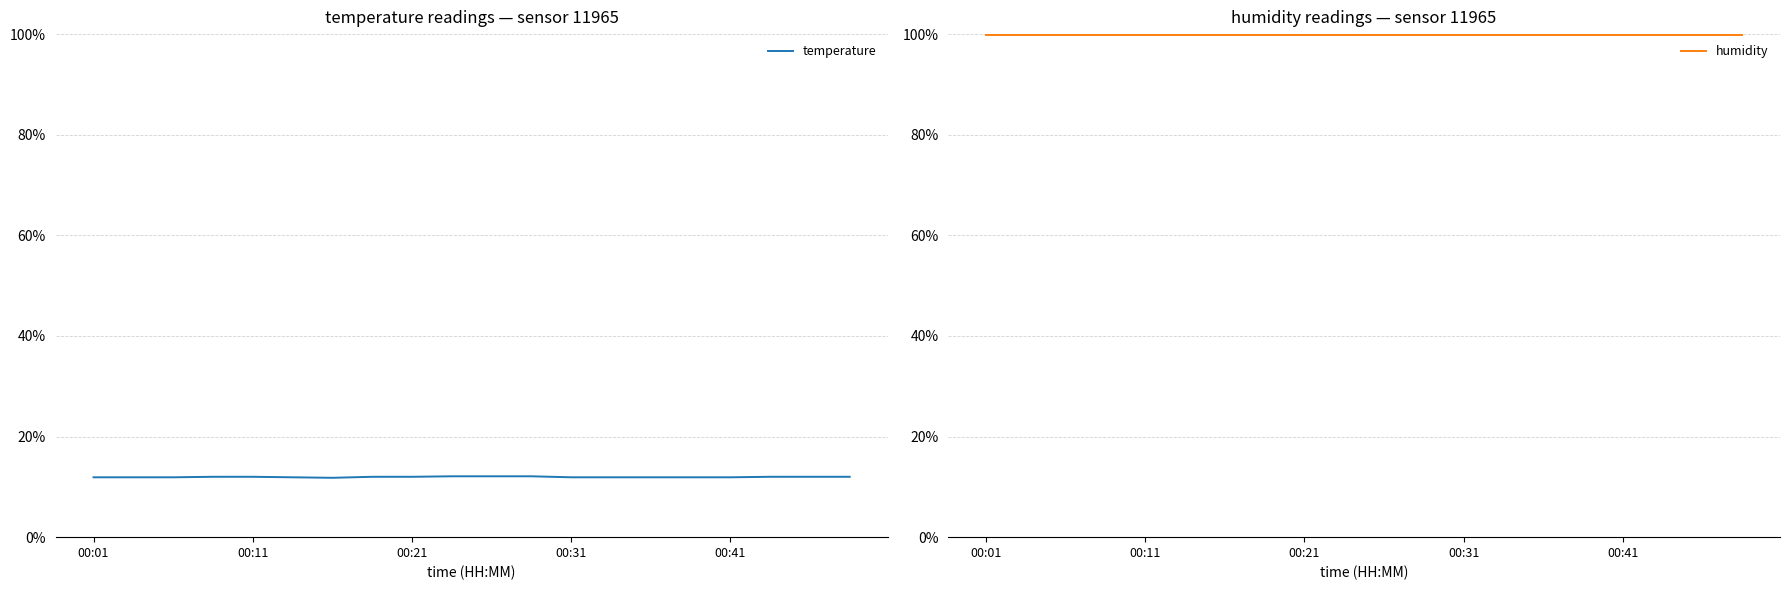

The value of temperature at 19 is 0.1. True or false?

True